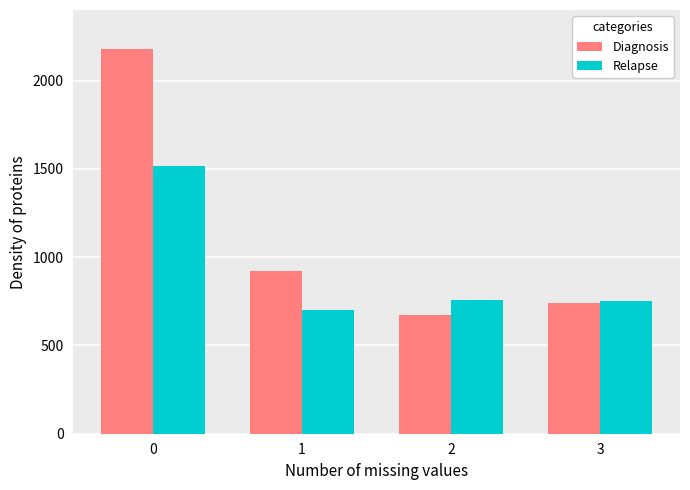

What is the value of the Relapse bar at the 1st from the left?

1515